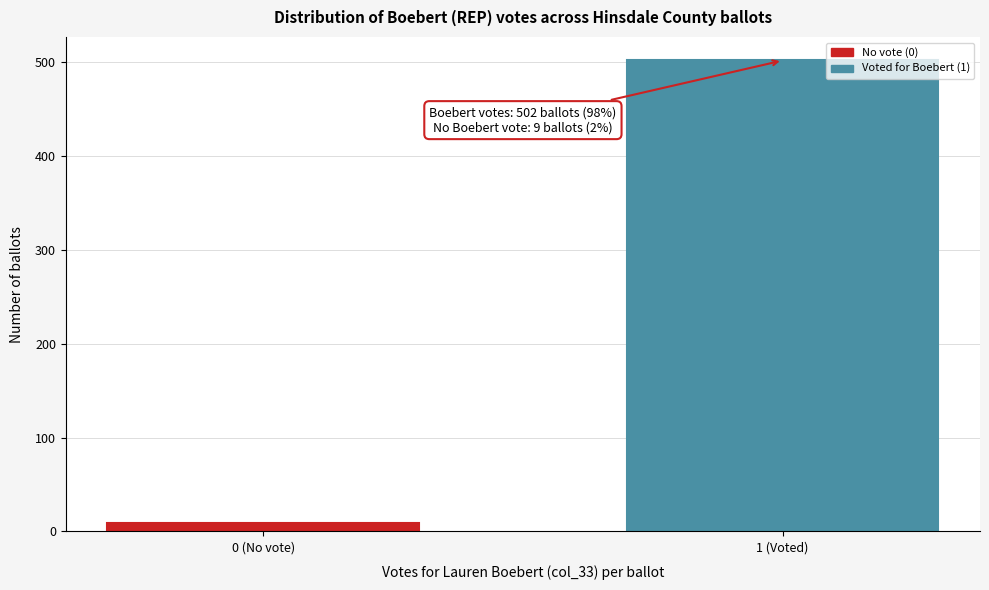

Reading left to right, extract all data points from this chart.

0 (No vote)=9	1 (Voted)=502